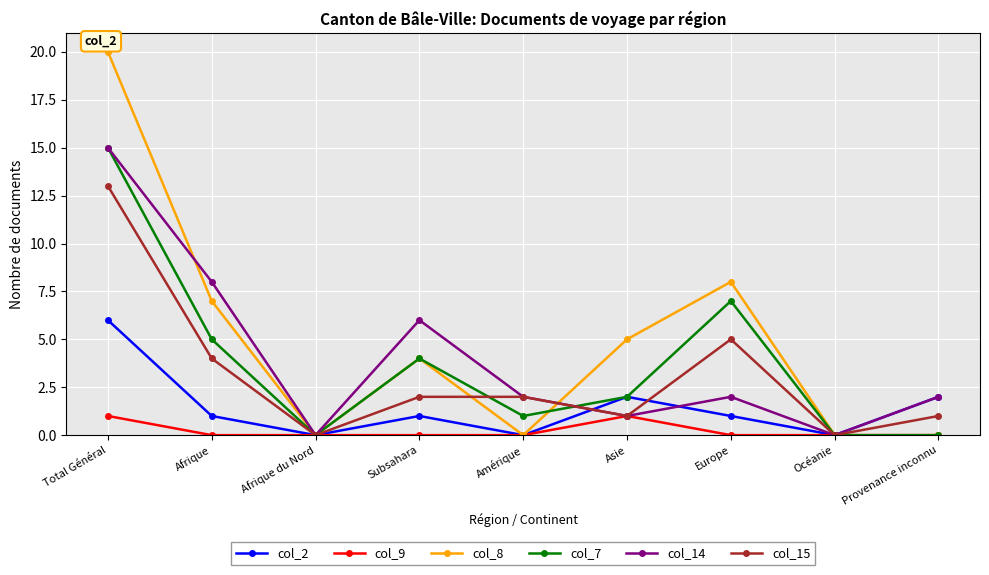

What is the sum of the col_2 values at Amérique and Provenance inconnu?

2